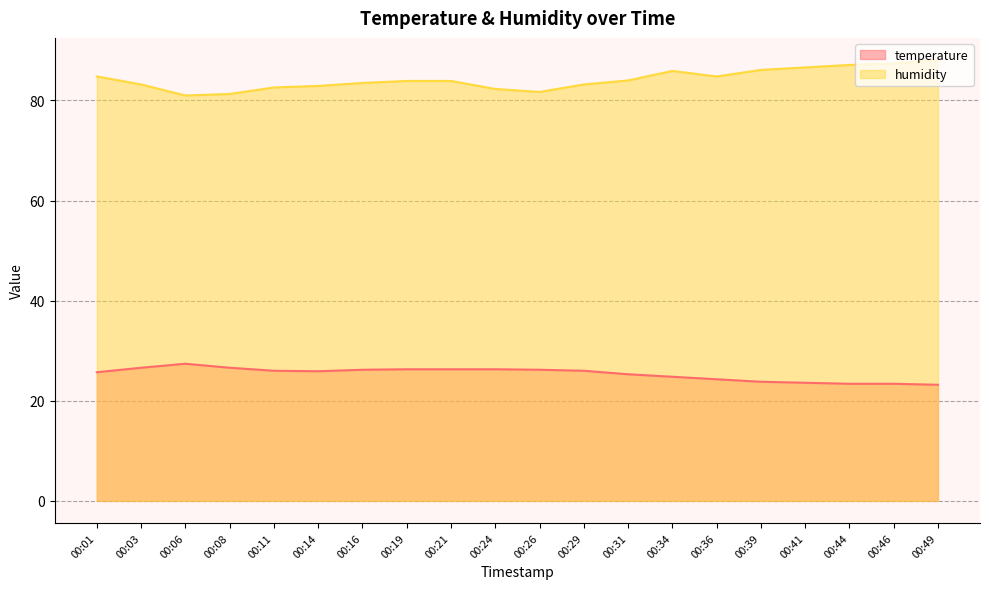

Which category has the highest value across all series?

00:49